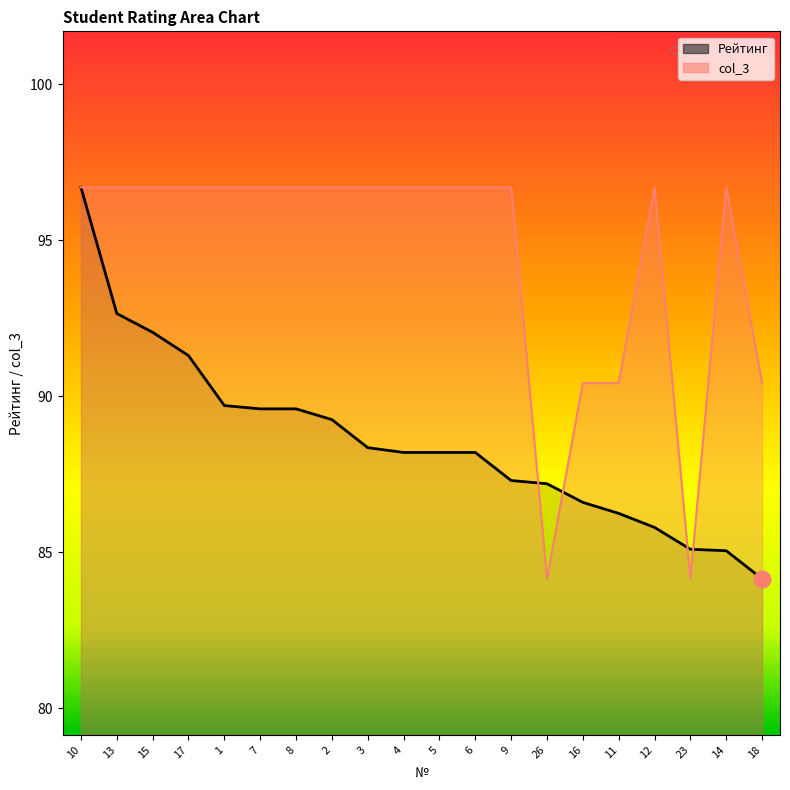

Which series has the largest total across all categories?

col_3